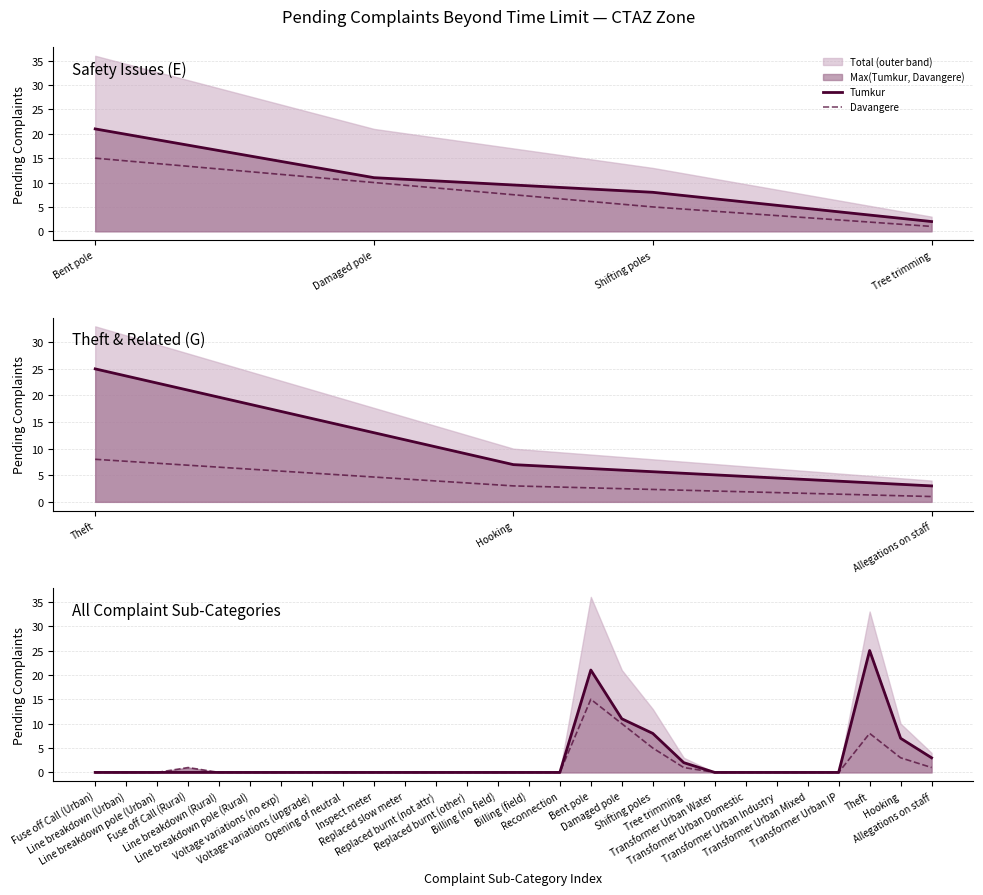

What is the difference between the maximum and second lowest values in the Tumkur series?

25